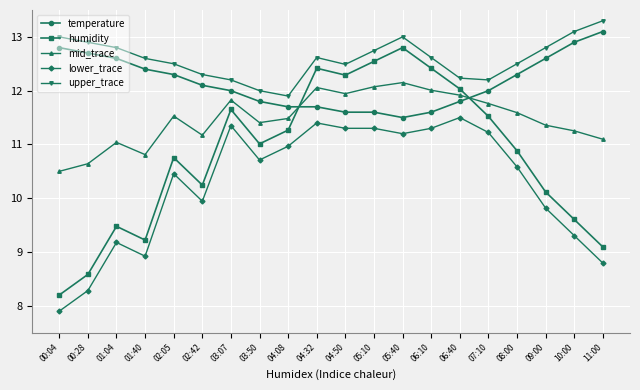

What are all the series names shown in the legend?

temperature, humidity, mid_trace, lower_trace, upper_trace